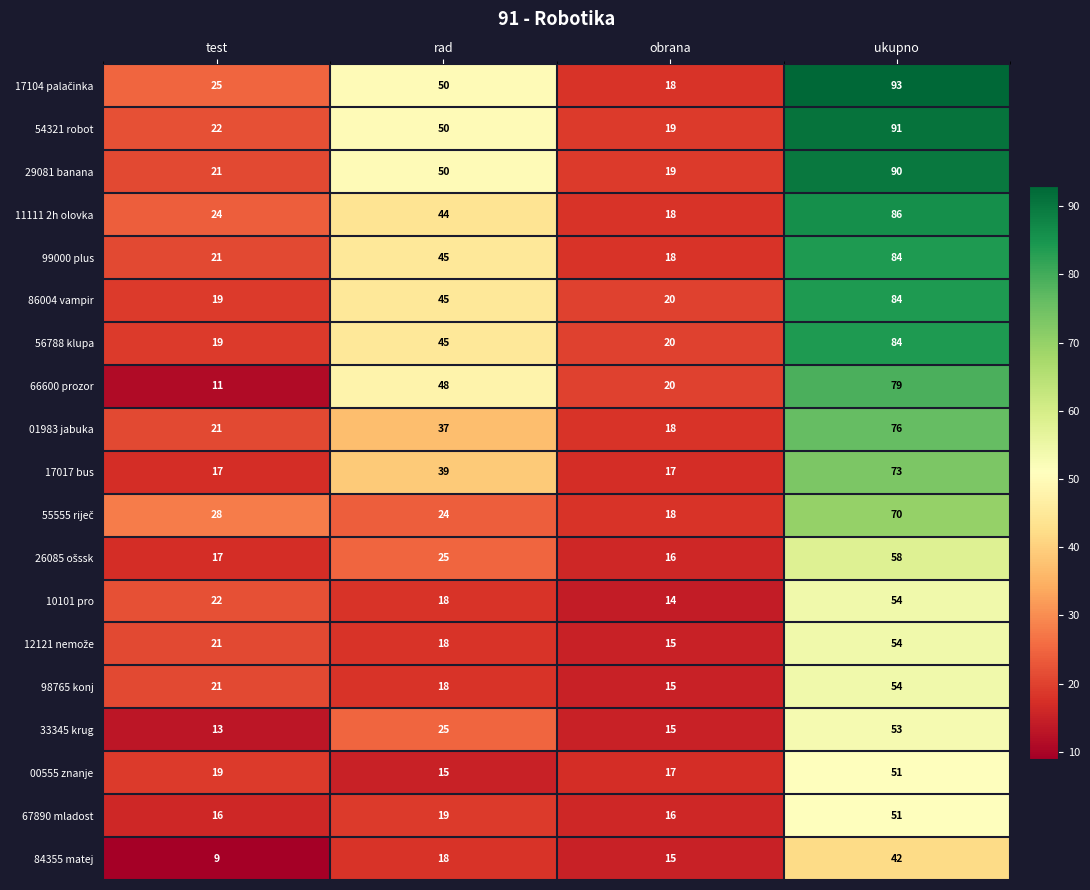

How many categories are shown in the chart?

4